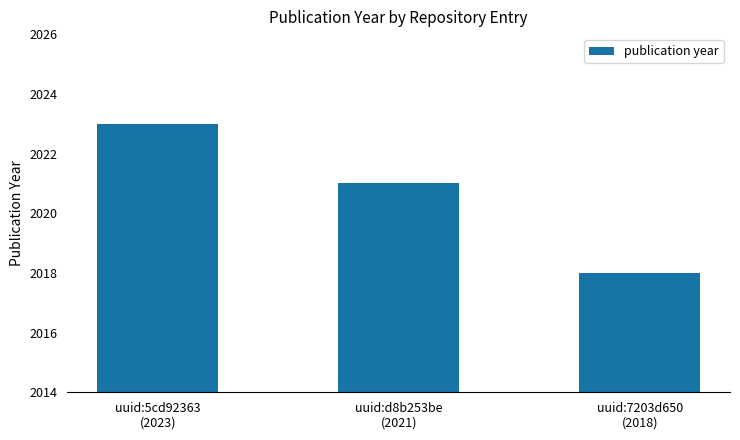

What is the value of the 2nd bar from the left?

2021